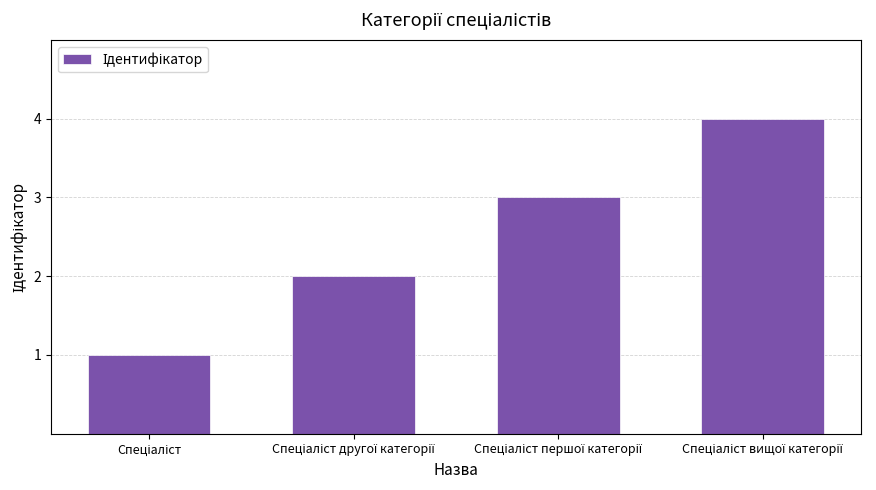

What is the difference between the maximum and minimum values?

3